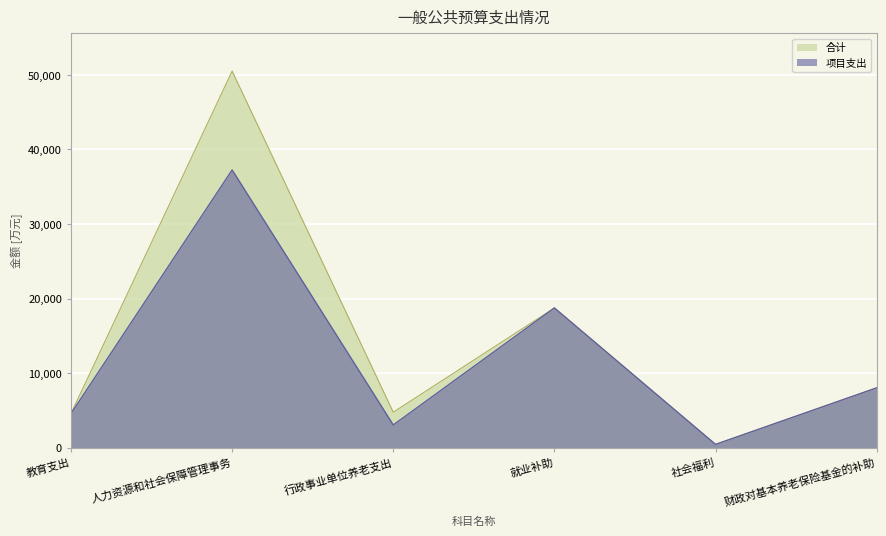

Which series has the widest spread of values?

合计